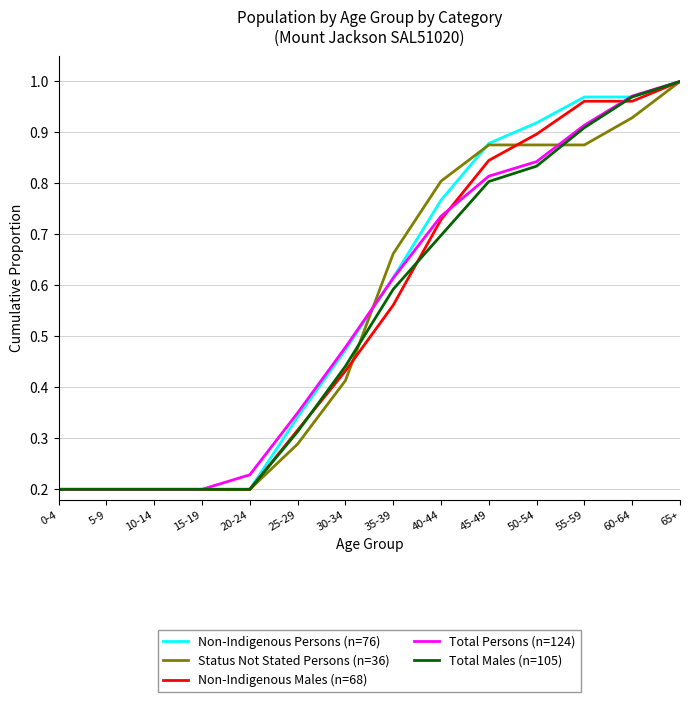

Which category has the highest value in the Non-Indigenous Persons (n=76) series?

65+